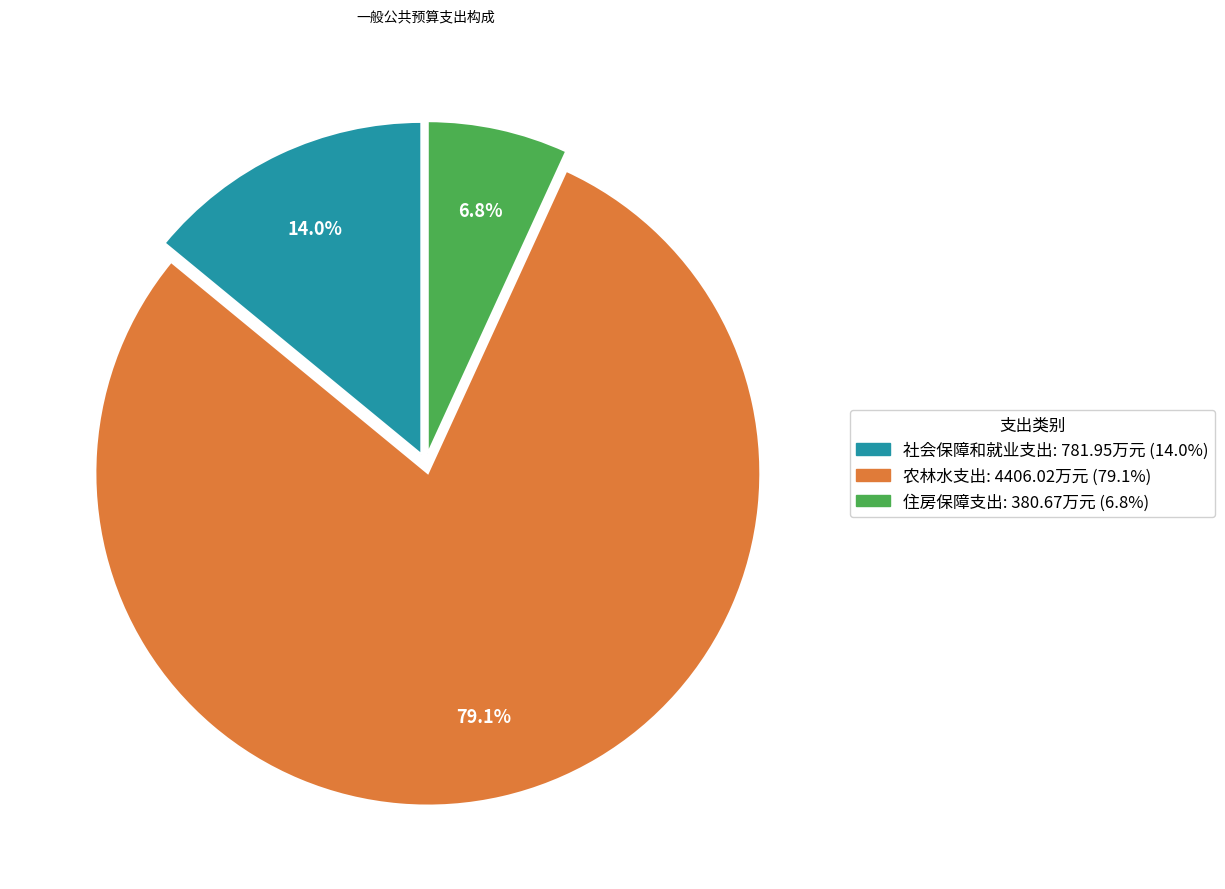

The 社会保障和就业支出 slice represents 14% of the pie. True or false?

True